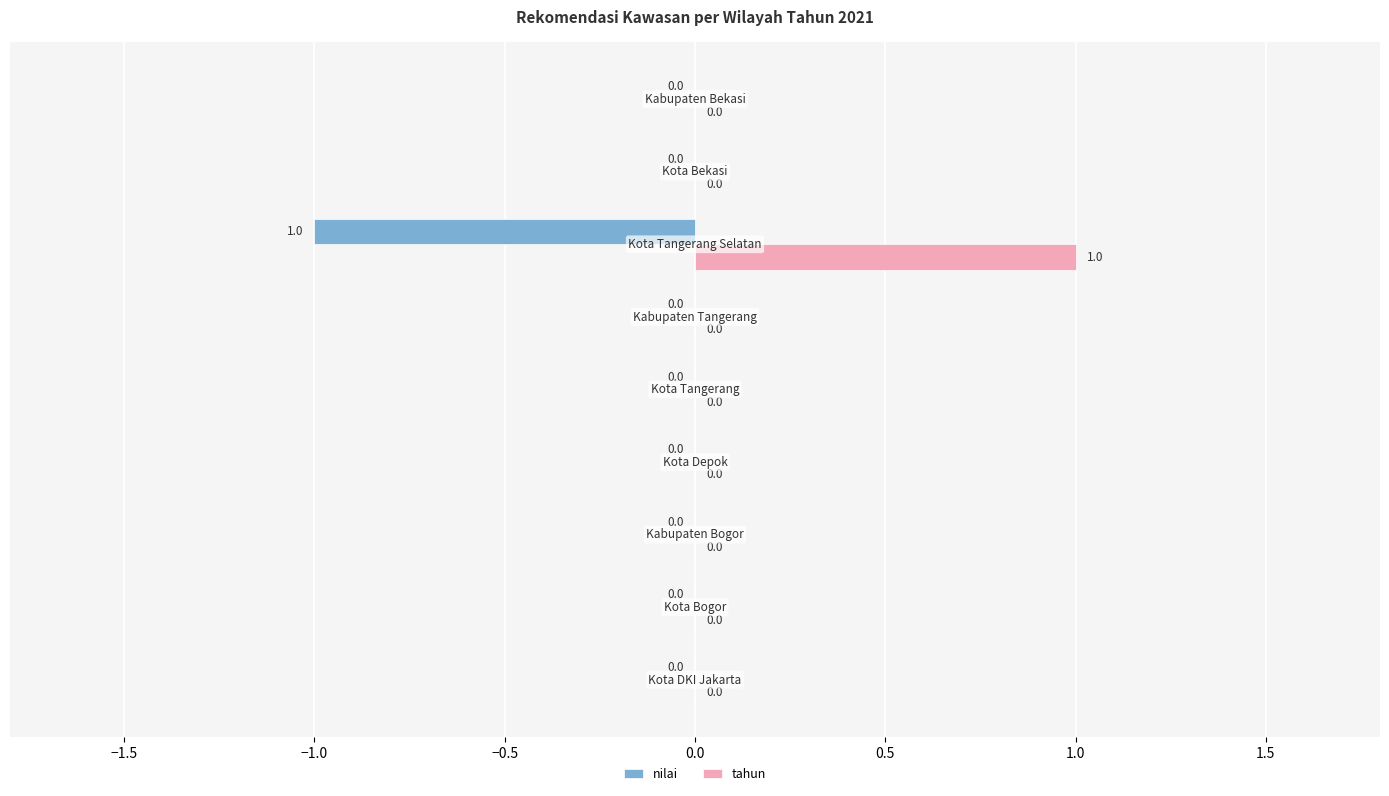

How many tahun values are between 0 and 1?

9